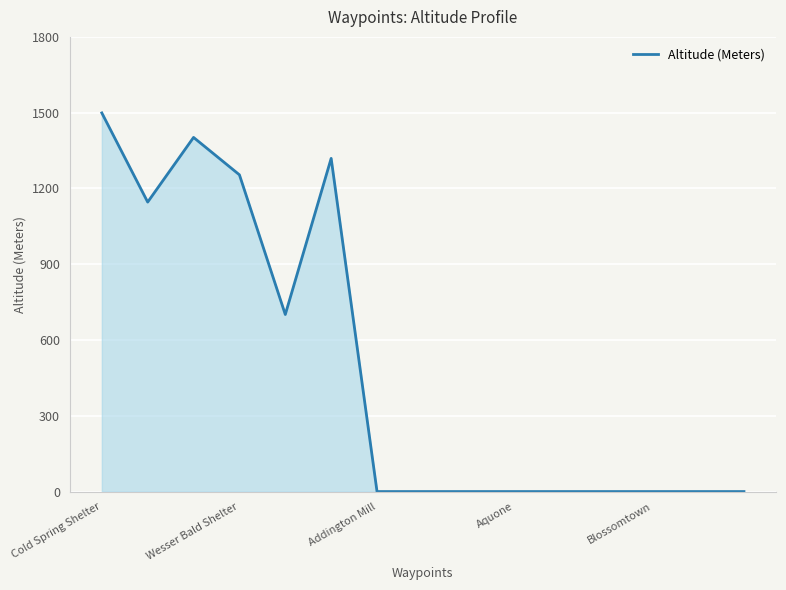

How many values exceed 0?

6